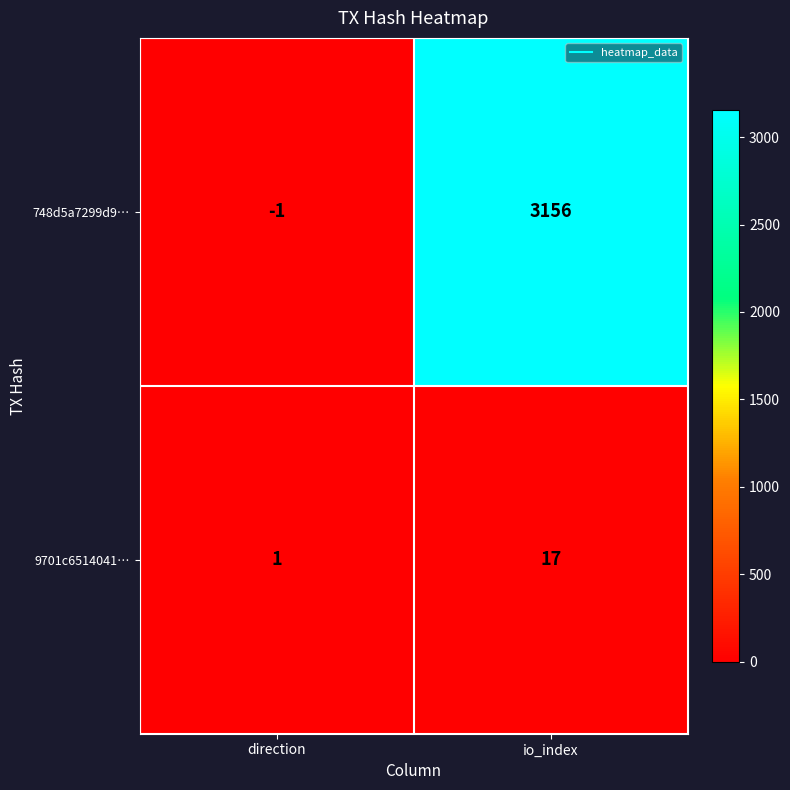

Rank the series at direction from highest to lowest value.

9701c6514041…, 748d5a7299d9…